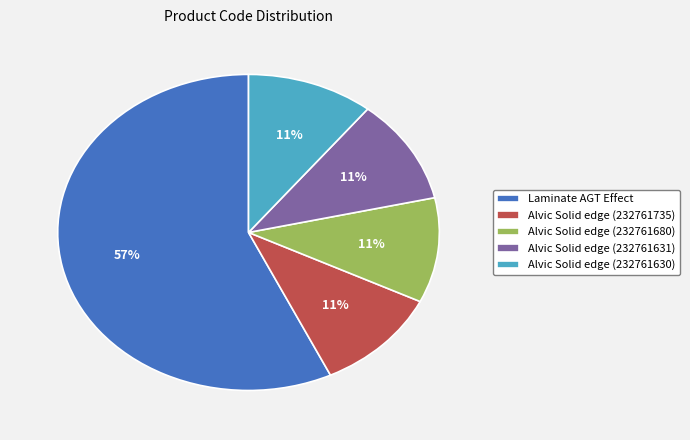

What is the ratio of the value at Alvic Solid edge (232761680) to the value at Alvic Solid edge (232761735)?

1.0